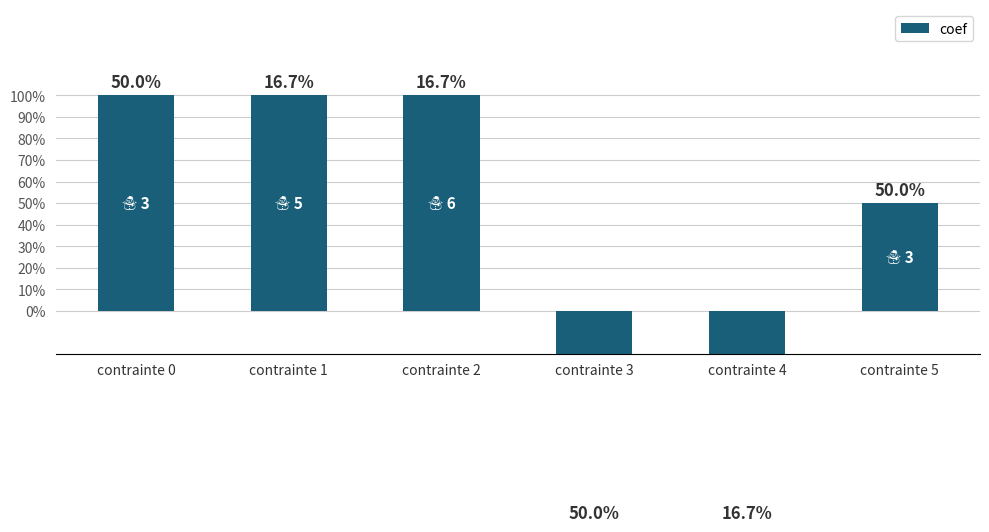

Between contrainte 0 and contrainte 4, which is larger?

contrainte 0